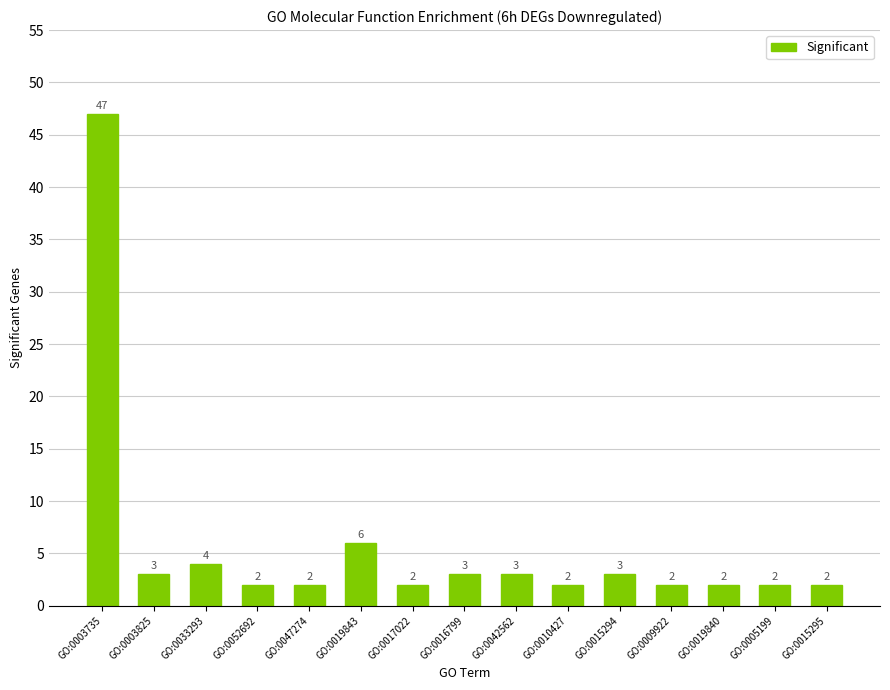

What is the ratio of the value at GO:0019840 to the value at GO:0019843?

0.3